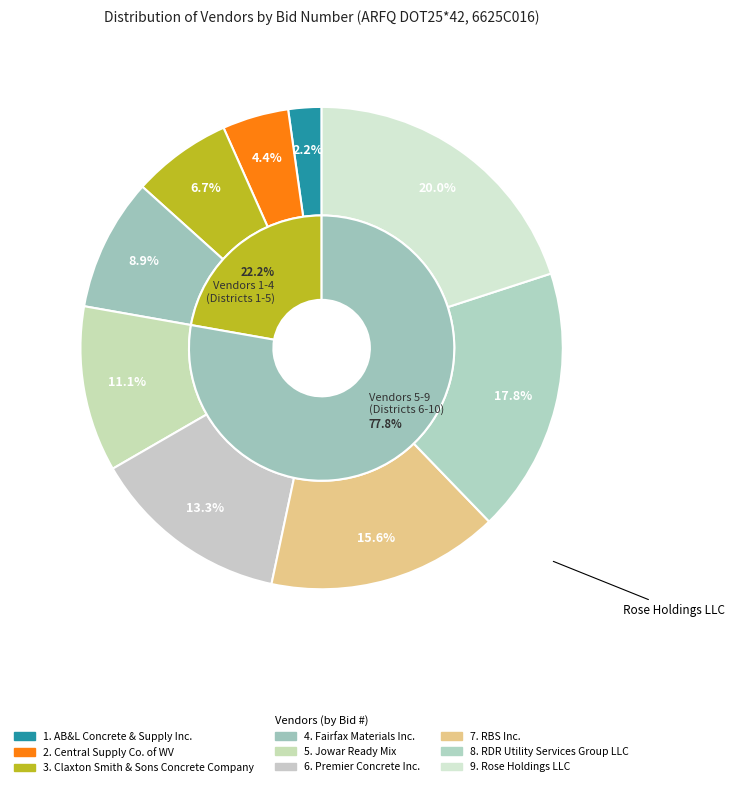

How many segments does this pie chart have?

9